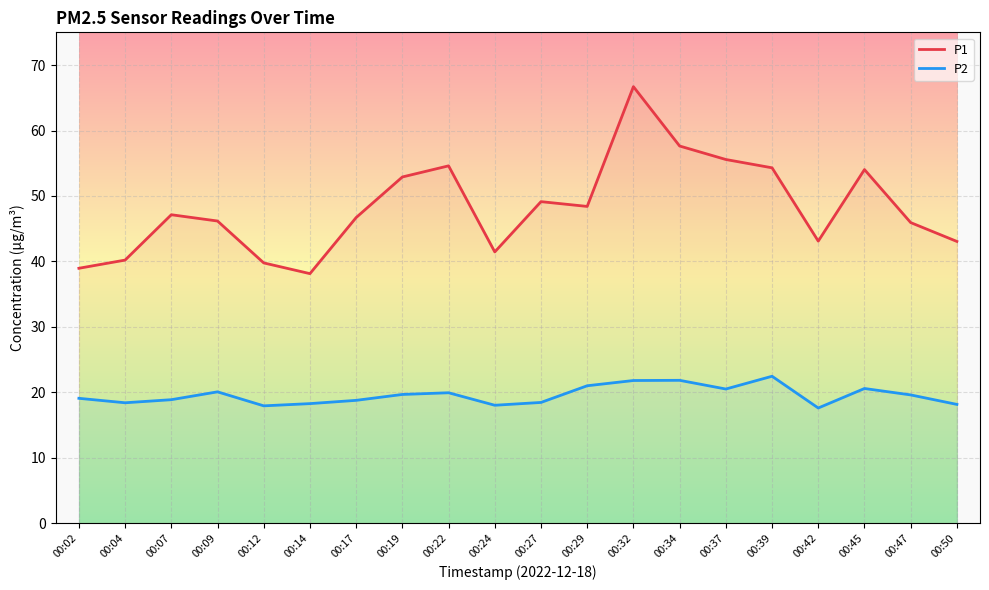

Does the chart display data point markers on the line(s)?

No